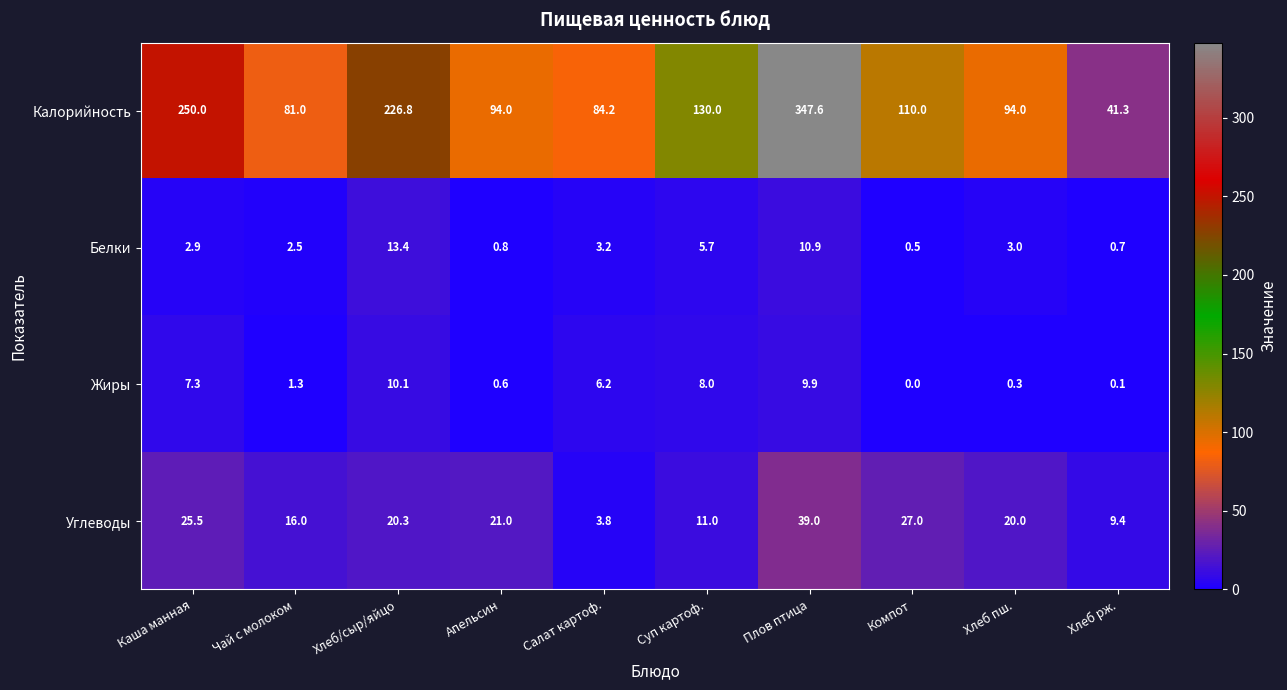

What is the average value of the Калорийность series?

145.9